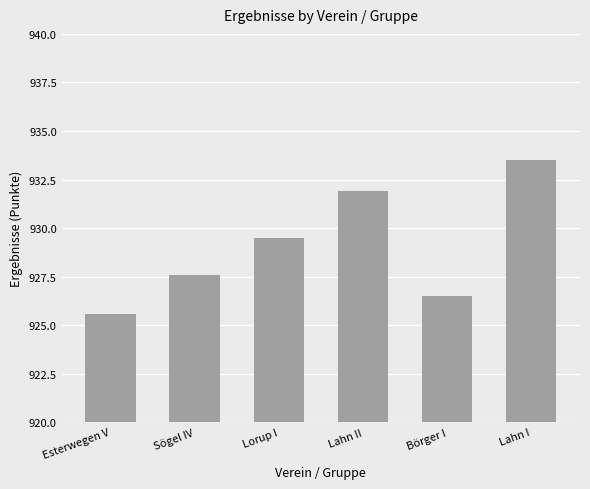

Rank the categories by value from lowest to highest.

Esterwegen V, Börger I, Sögel IV, Lorup I, Lahn II, Lahn I